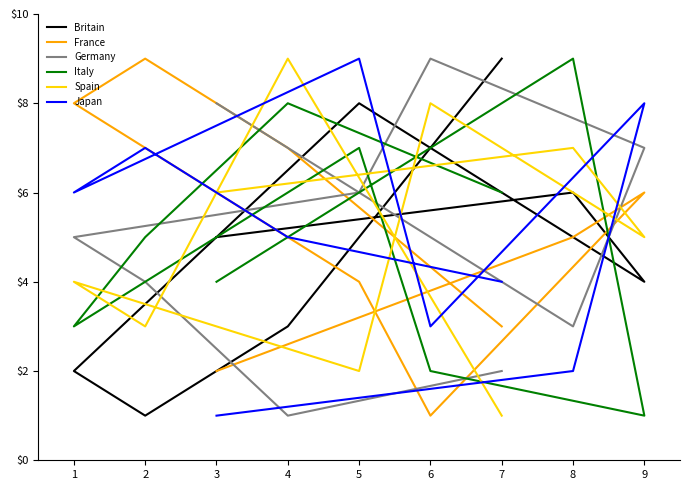

Which series has the largest total across all categories?

Britain